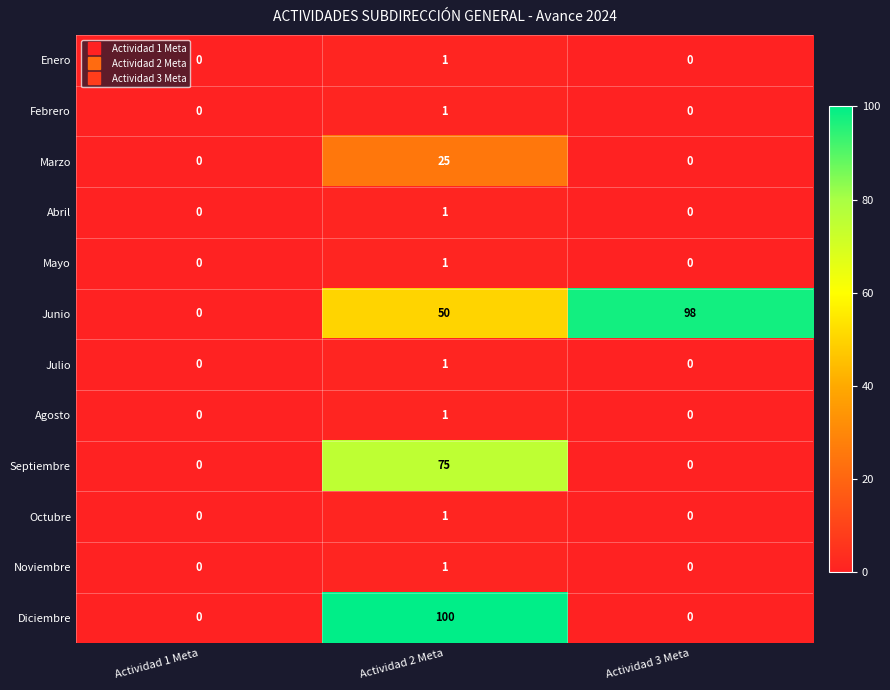

At which category is the sum across all series the highest?

Actividad 2 Meta